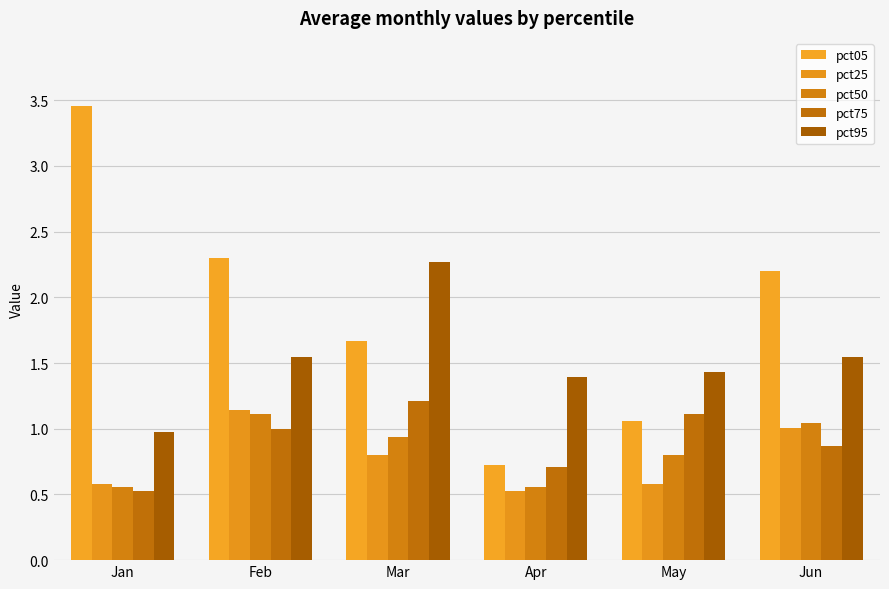

Which series has the largest total across all categories?

pct05